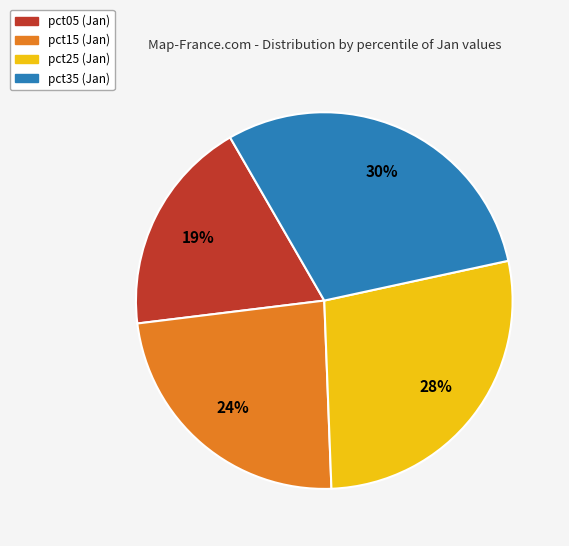

How many segments does this pie chart have?

4